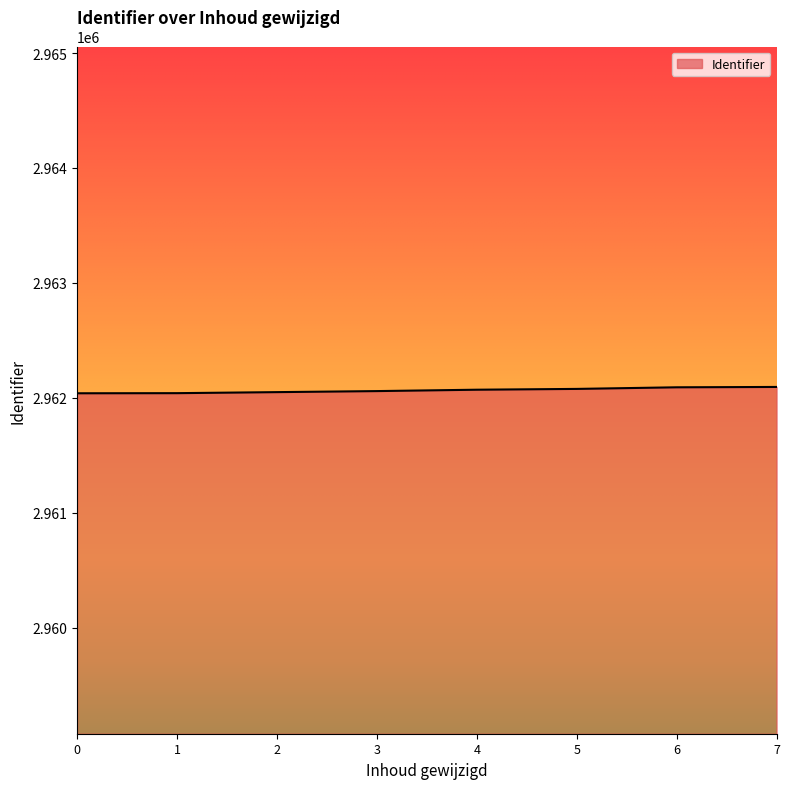

The chart shows a value of 2962040 at 0. True or false?

True